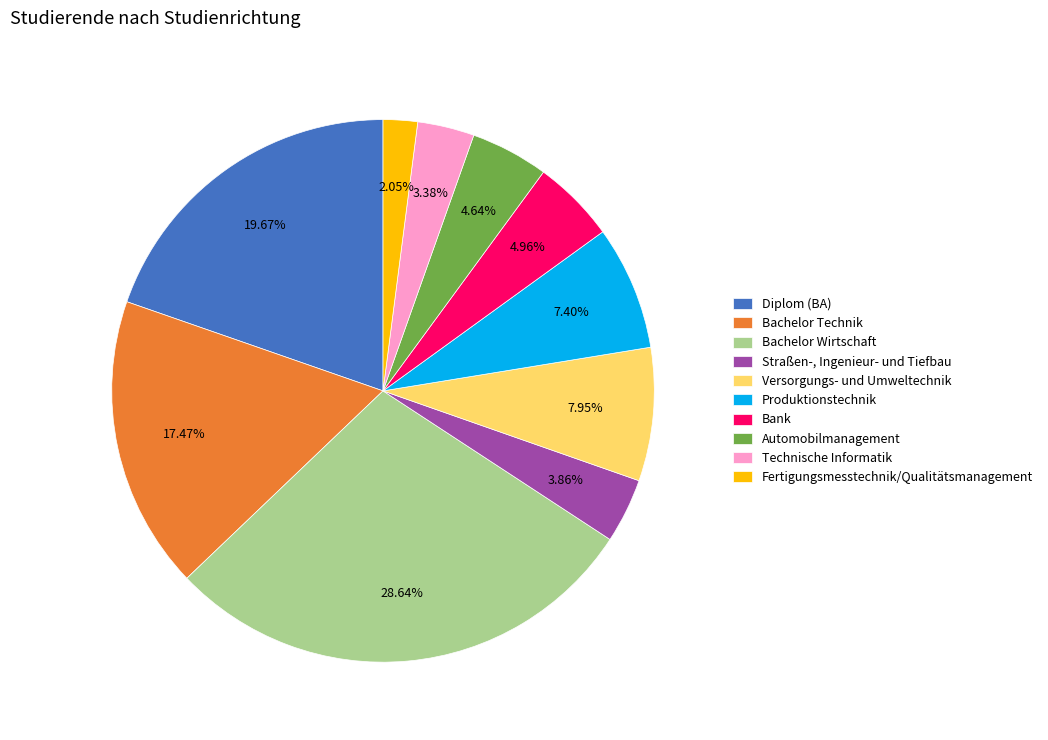

What is the ratio of the value at Versorgungs- und Umweltechnik to the value at Automobilmanagement?

1.7